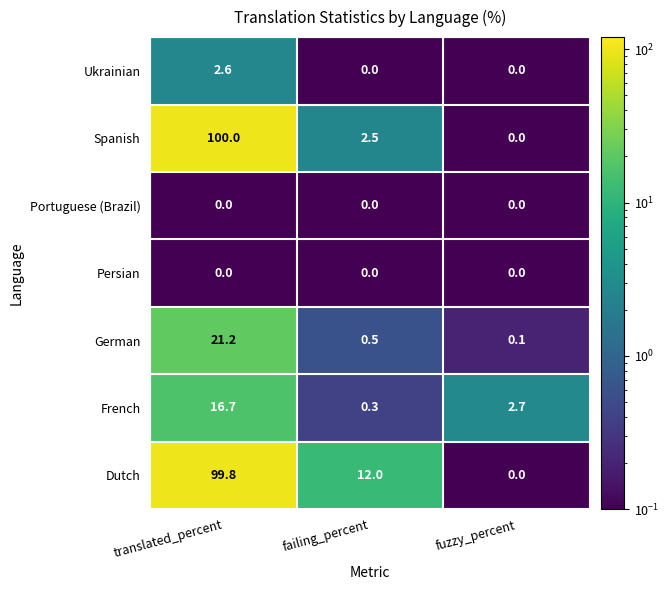

Reading left to right, extract all data points from this chart.

Ukrainian: 2.6	0.0	0.0
Spanish: 100.0	2.5	0.0
Portuguese (Brazil): 0.0	0.0	0.0
Persian: 0.0	0.0	0.0
German: 21.2	0.5	0.1
French: 16.7	0.3	2.7
Dutch: 99.8	12.0	0.0